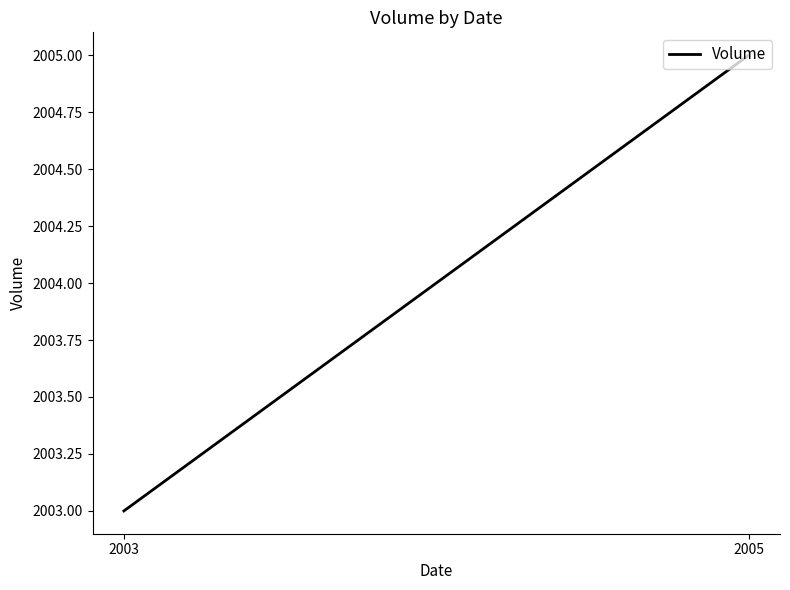

What is the minimum value shown in the chart?

2003